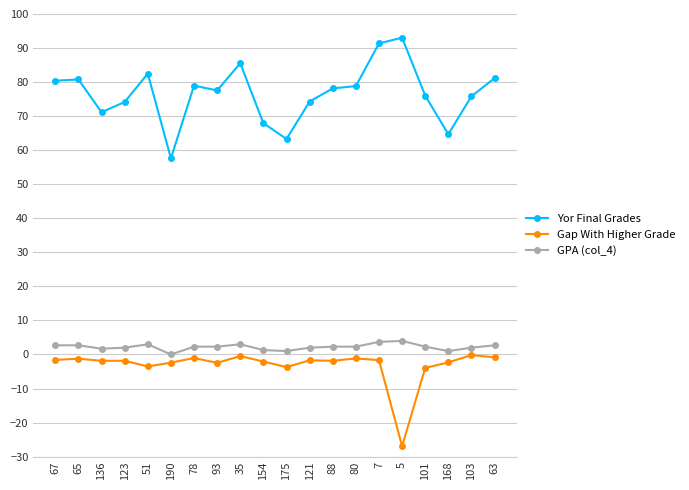

True or false: Yor Final Grades and GPA (col_4) cross at least once.

False